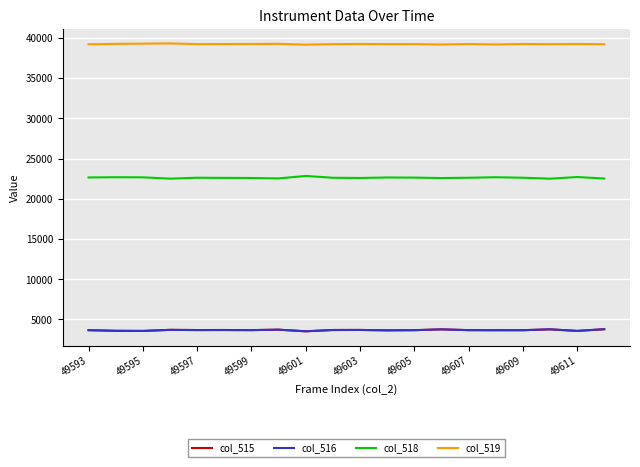

Which series has the largest total across all categories?

col_519